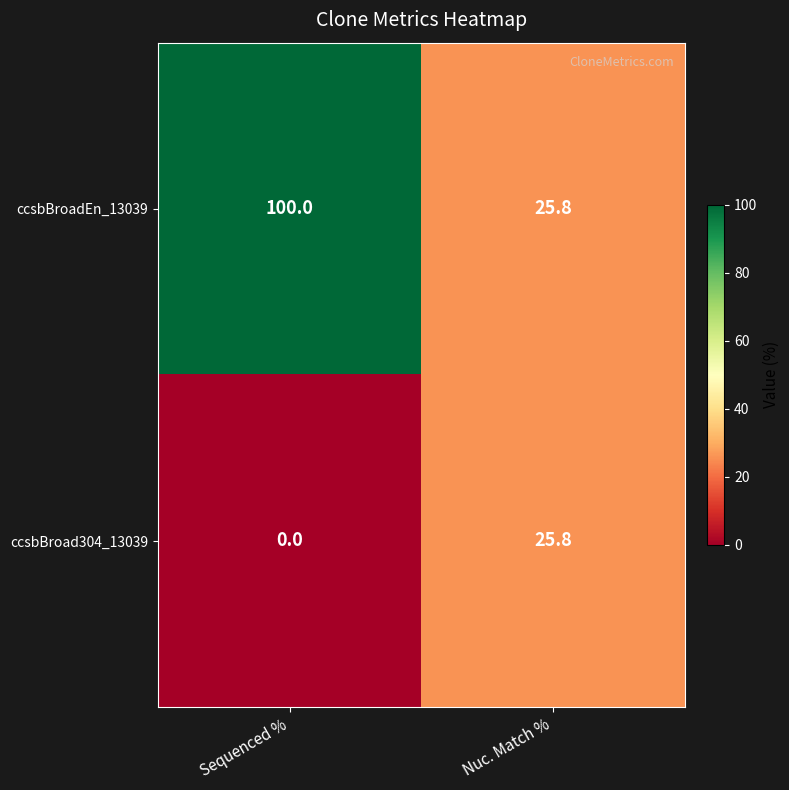

Rank the series at Sequenced % from lowest to highest value.

ccsbBroad304_13039, ccsbBroadEn_13039